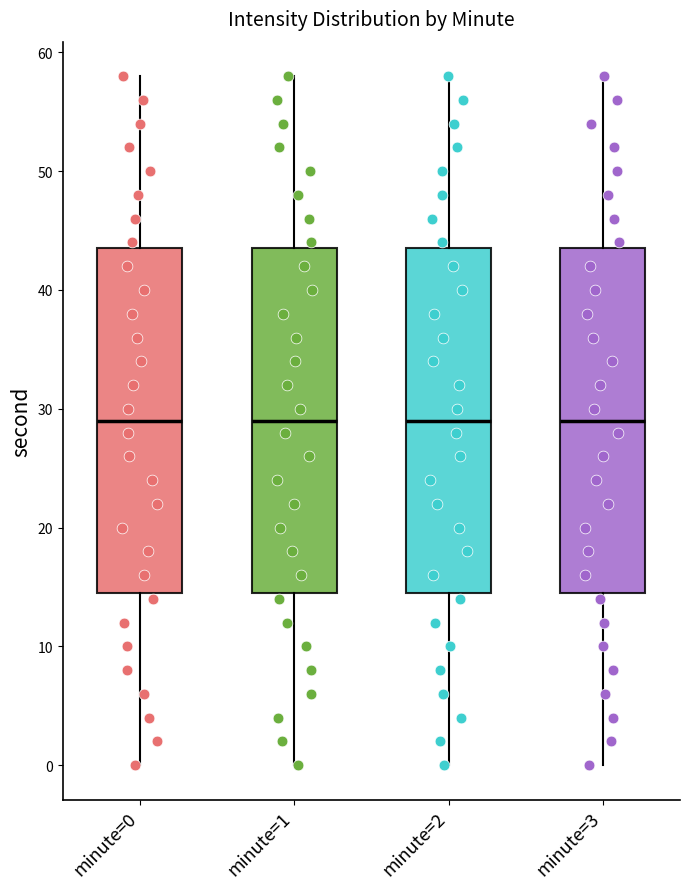

Where does the lower whisker of the box for minute=2 end on the y-axis? The values are not printed on the chart, so give them approximately, as read against the axis.

0